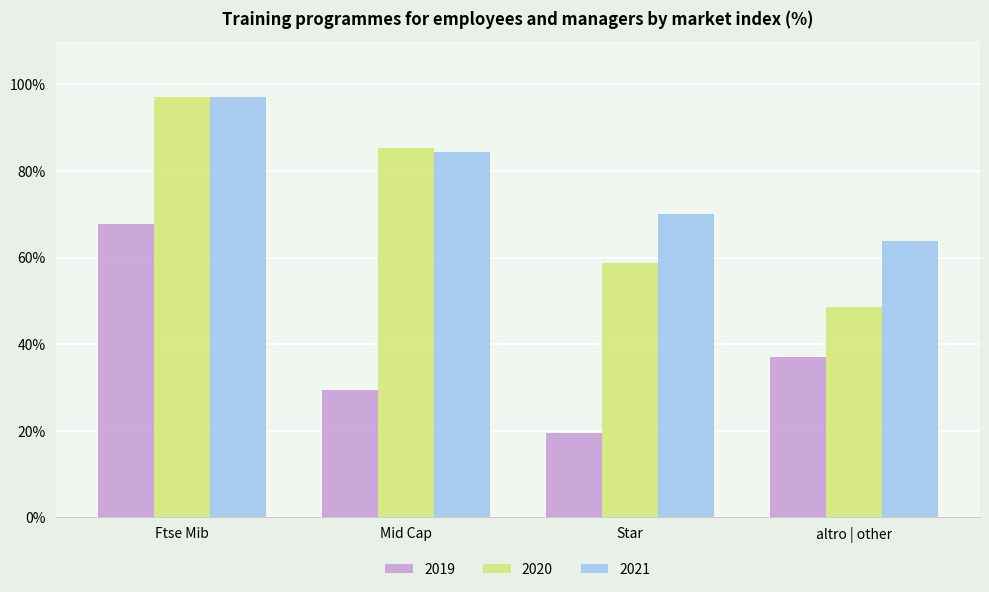

At which category does the chart reach its peak across all series?

Ftse Mib